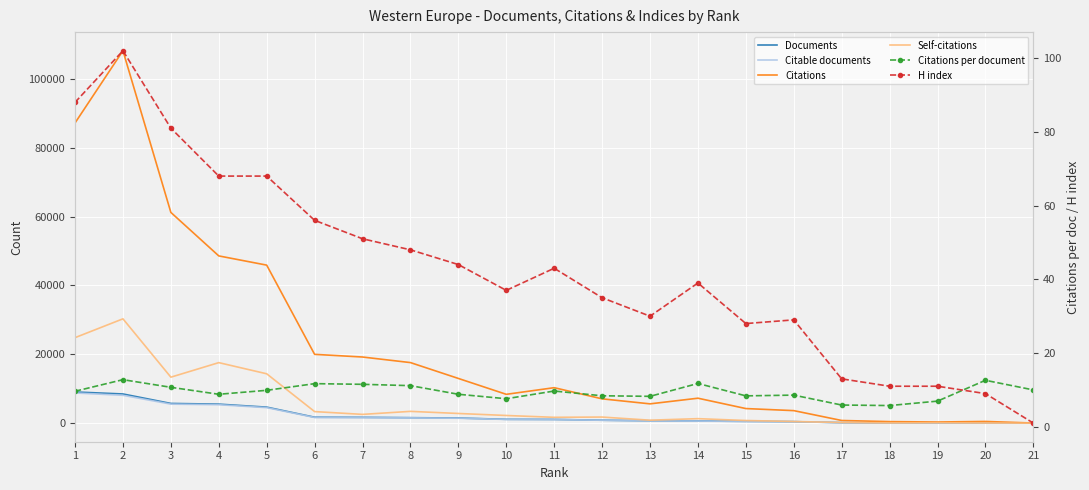

How many interior local peaks does the Citations per document series have?

6